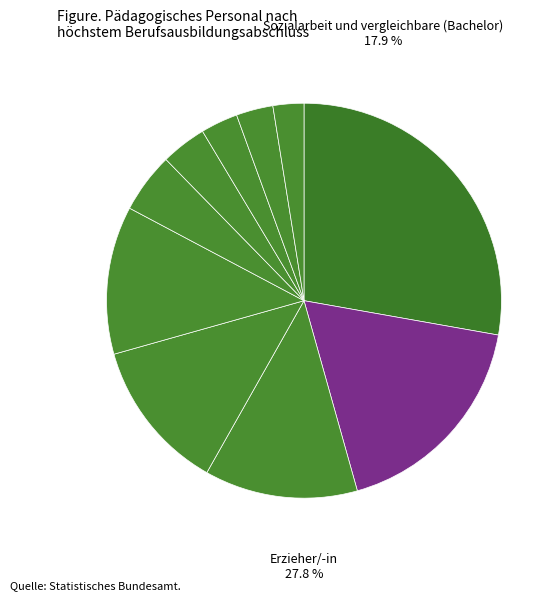

Which category has the biggest portion of the pie?

Erzieher/-in